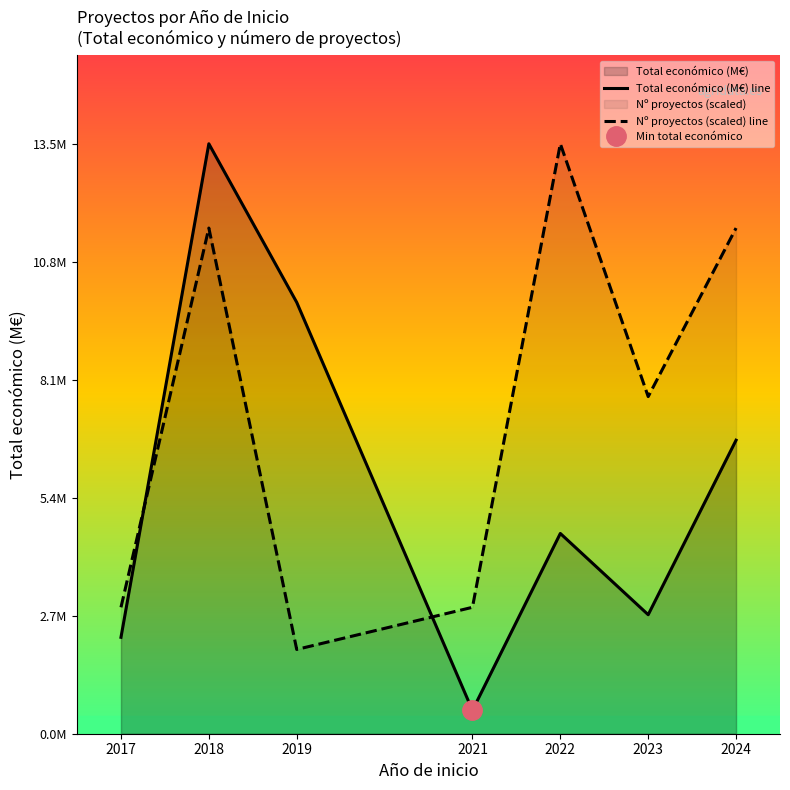

At which category is the sum across all series the highest?

2018